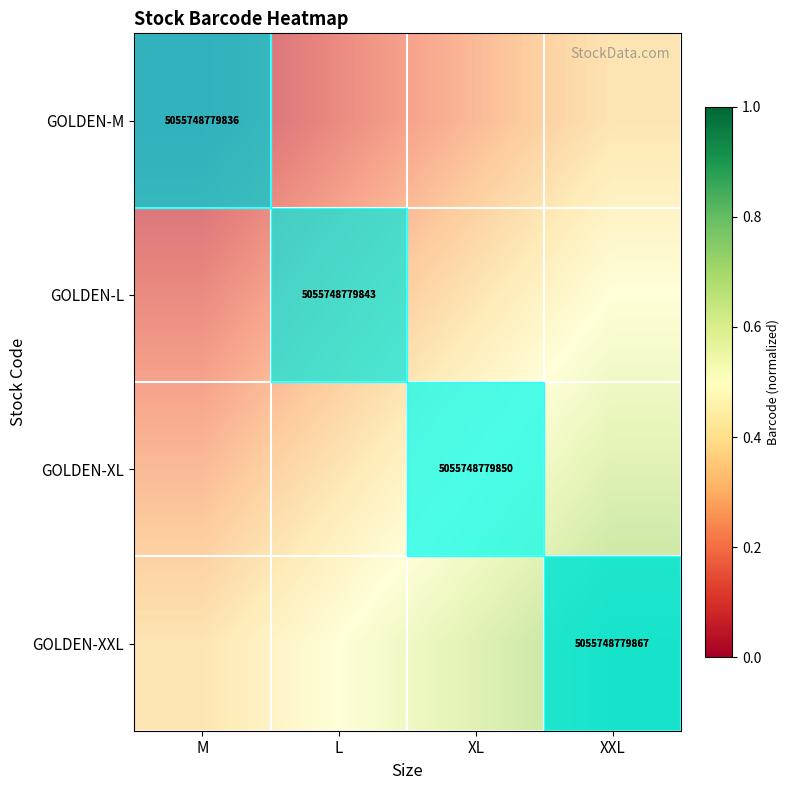

True or false: GOLDEN-XL has a value of 0.4 at L.

True